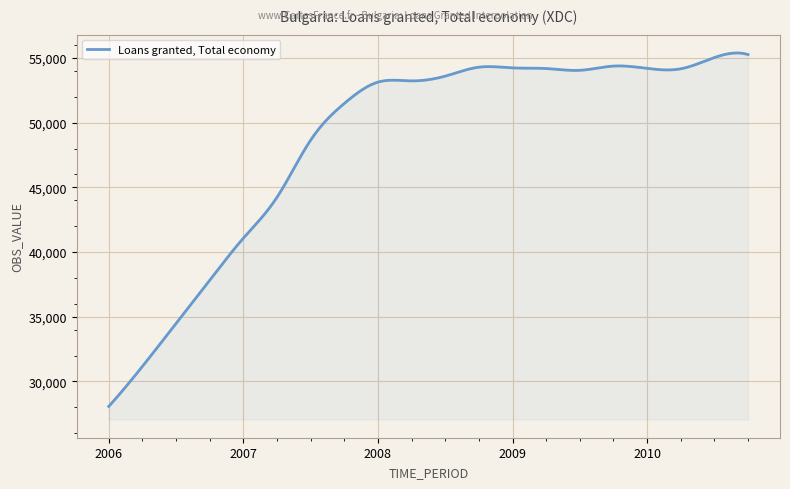

What is the minimum value shown in the chart?

28071.0